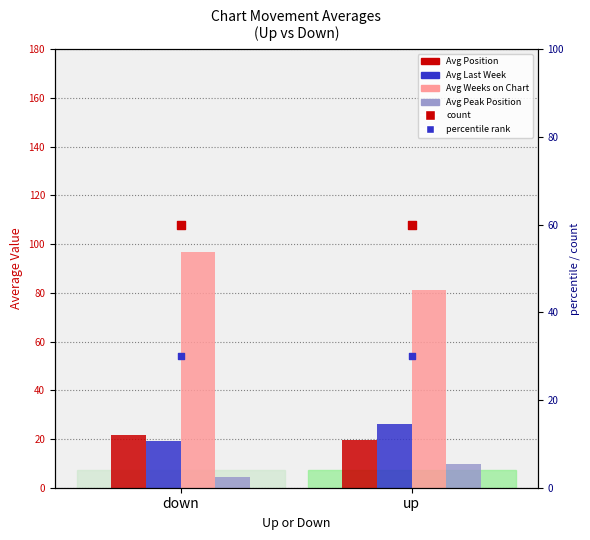

Which series reaches the maximum Y coordinate?

Avg Weeks on Chart